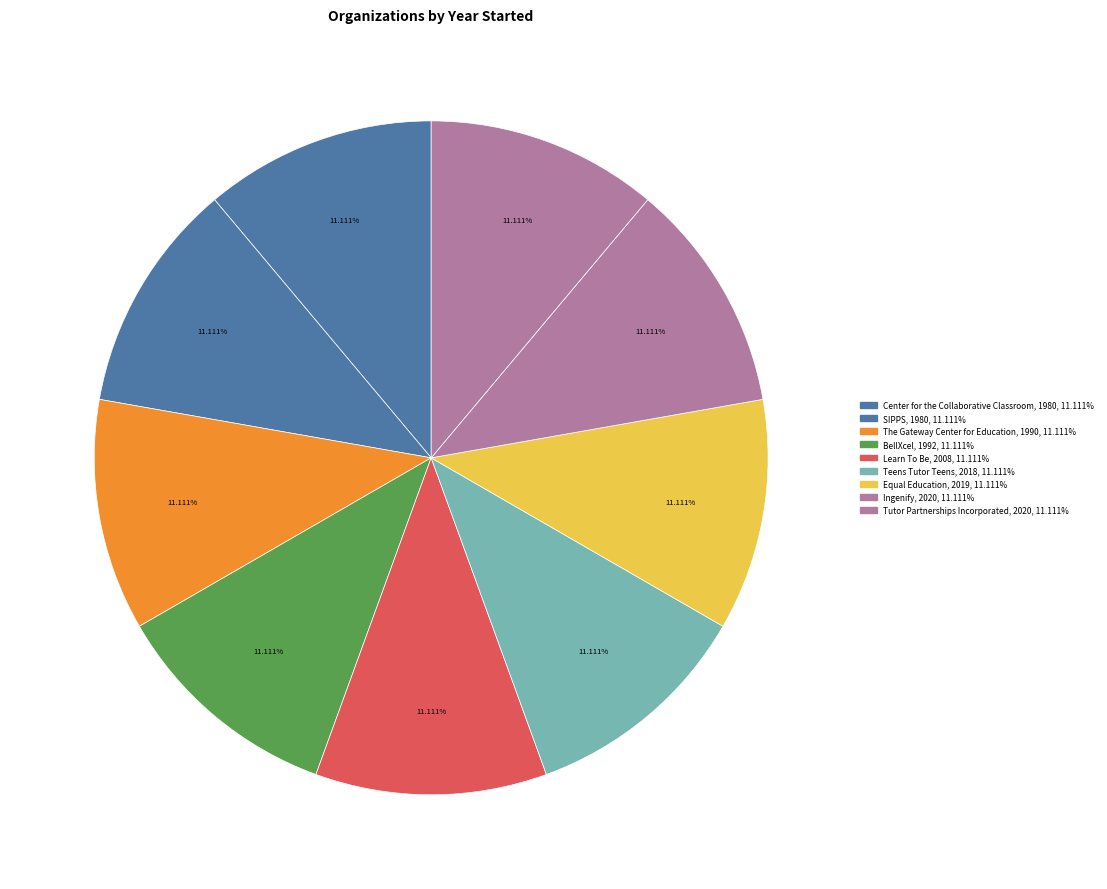

How many slices are in this pie chart?

9